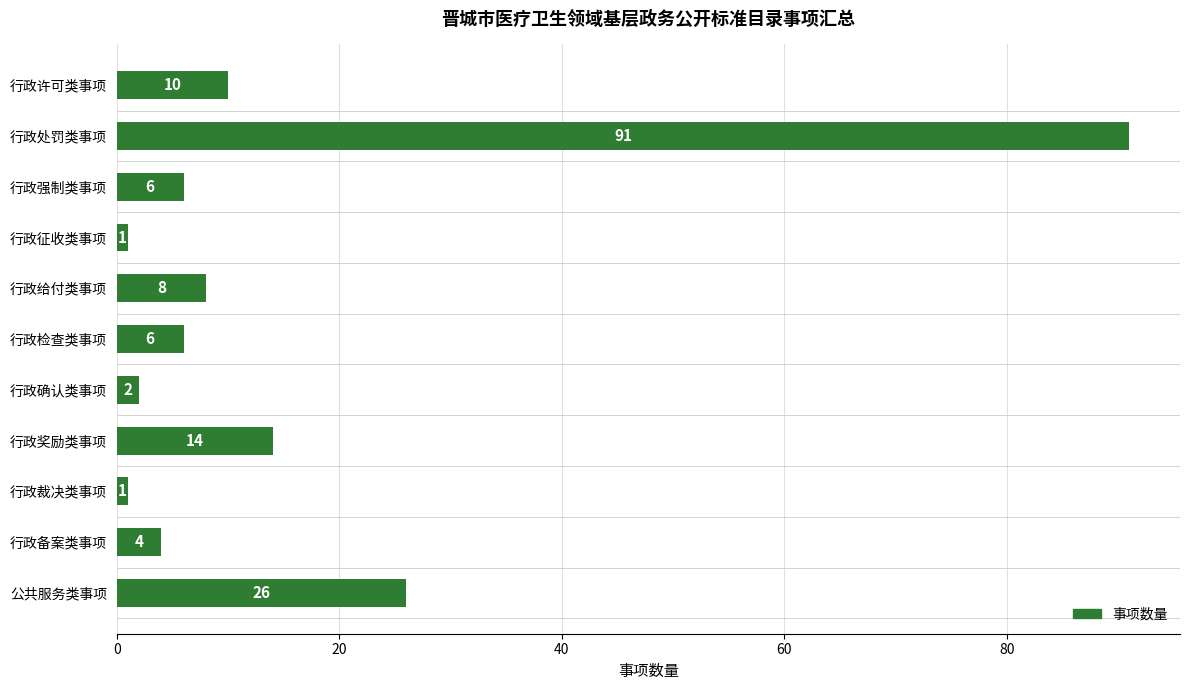

What is the maximum value shown in the chart?

91